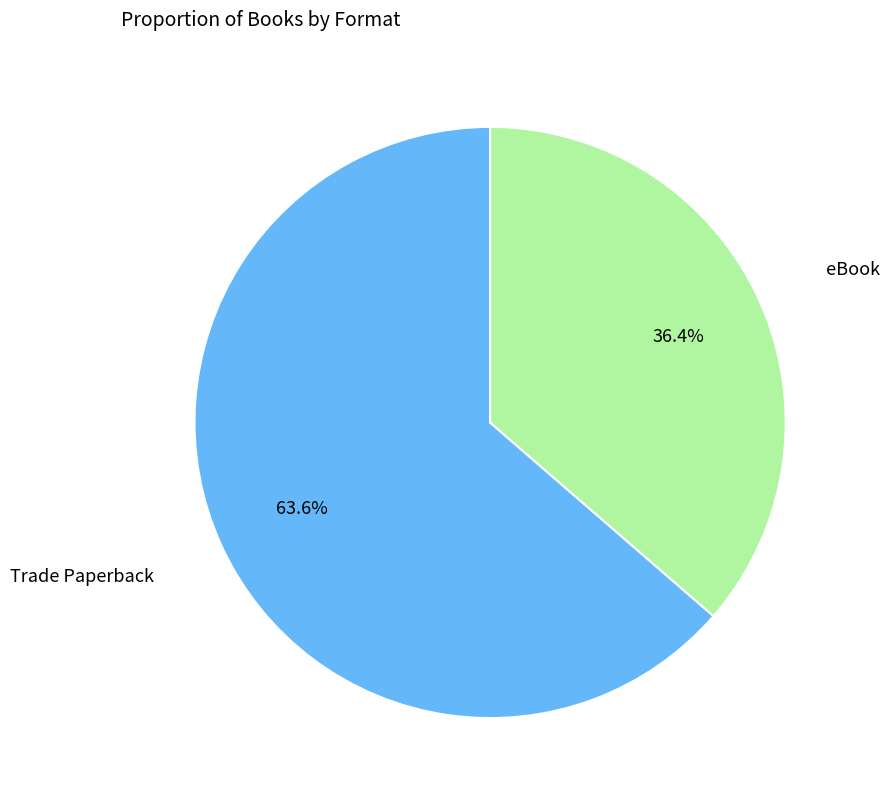

How many slices are in this pie chart?

2